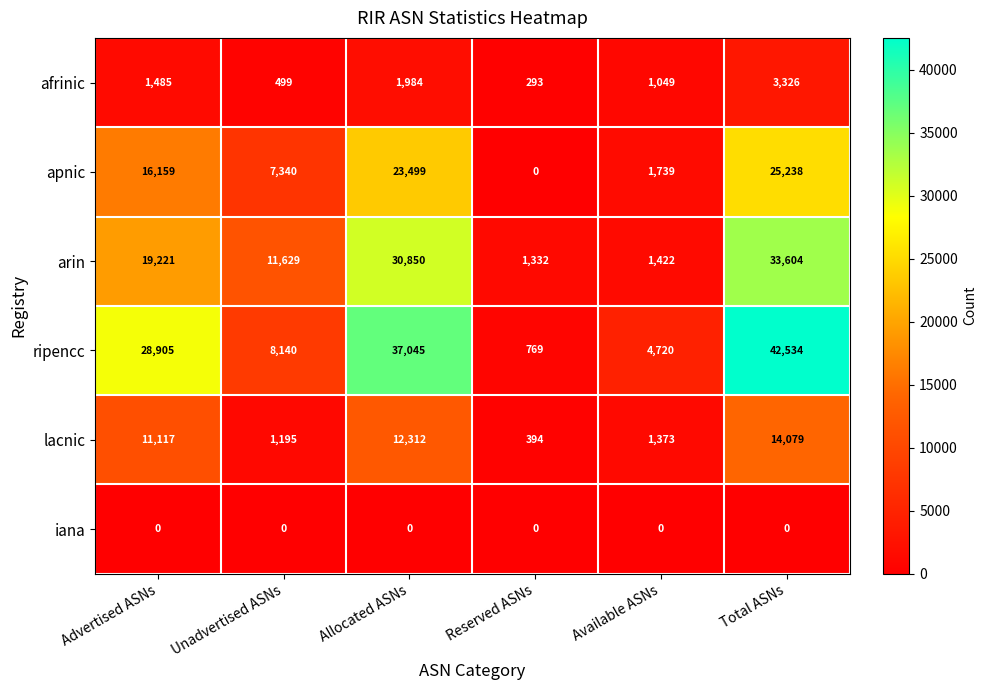

Rank the series at Available ASNs from highest to lowest value.

ripencc, apnic, arin, lacnic, afrinic, iana